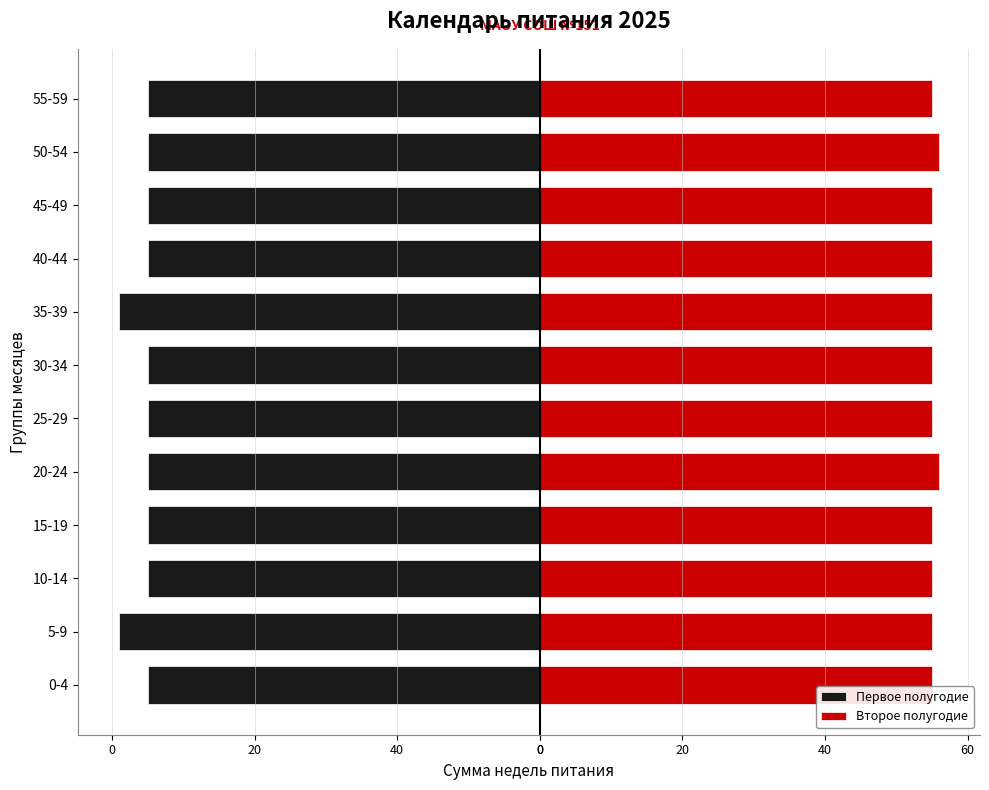

Does the chart contain stacked bars?

No